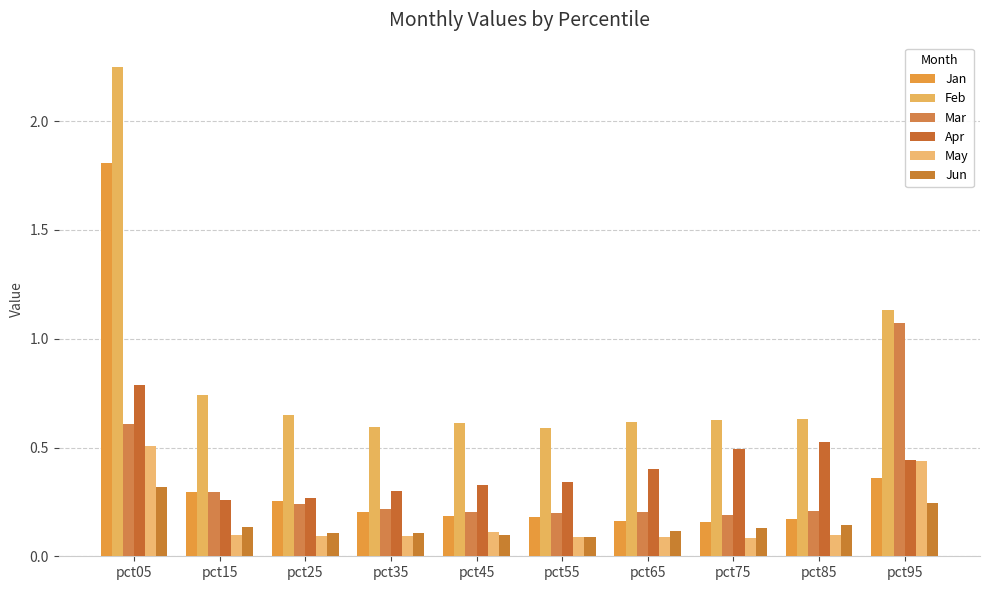

Which series has the widest spread of values?

Feb